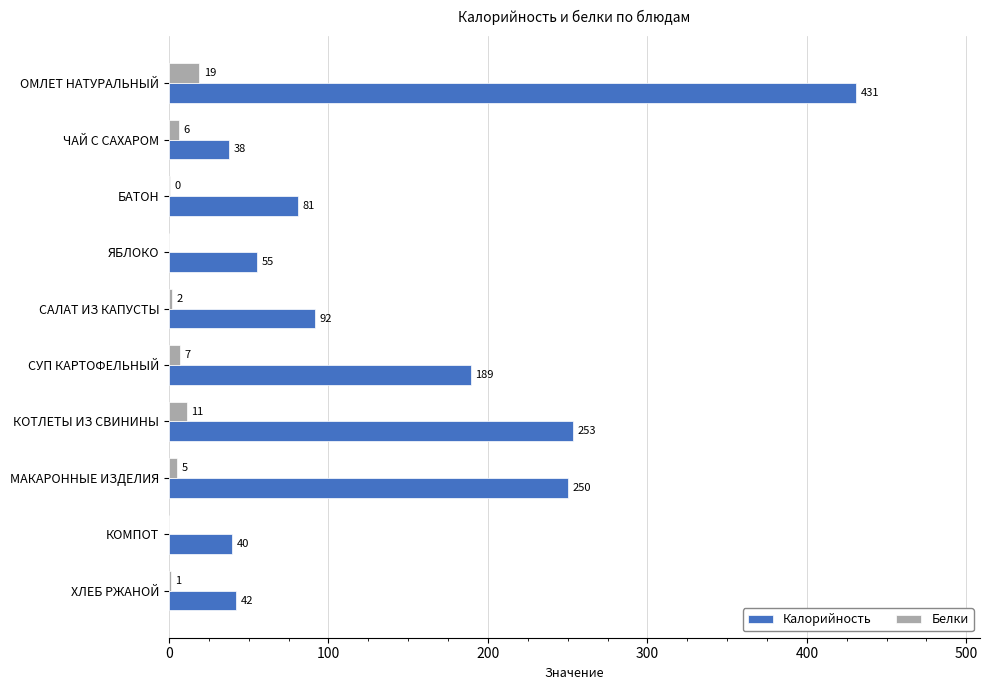

Which series changed the most between САЛАТ ИЗ КАПУСТЫ and СУП КАРТОФЕЛЬНЫЙ?

Калорийность